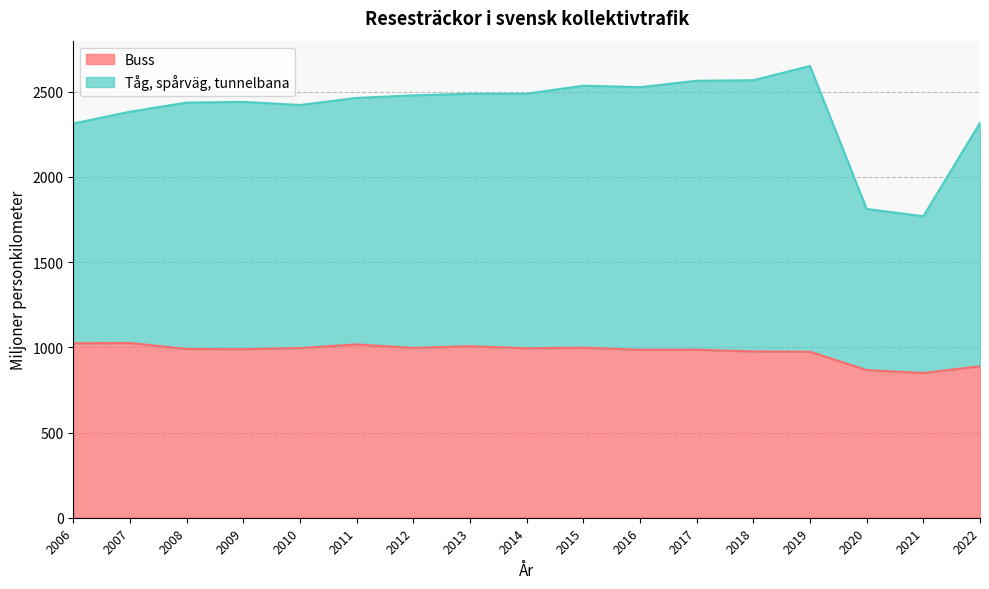

What is the value of the Buss point at the 7th from the left?

996.6